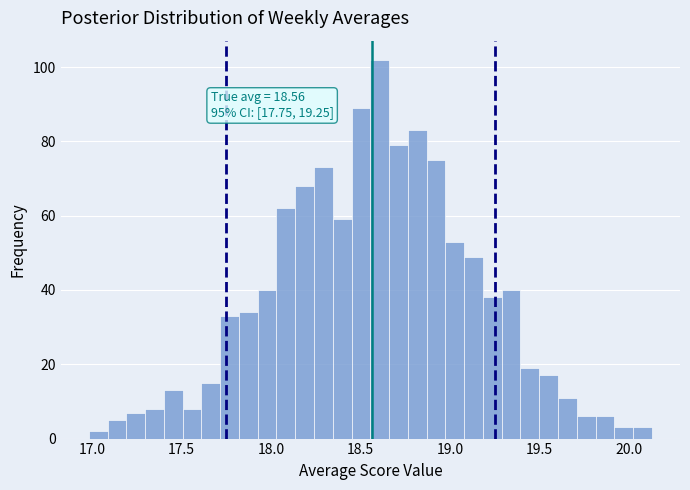

Read against the x-axis, roughly where is the centre of the tallest bar?

18.60